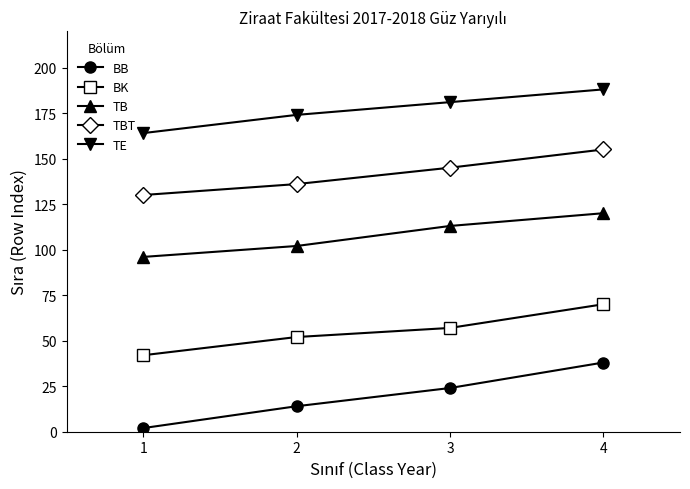

What is the difference between the TE values at 3 and 1?

17